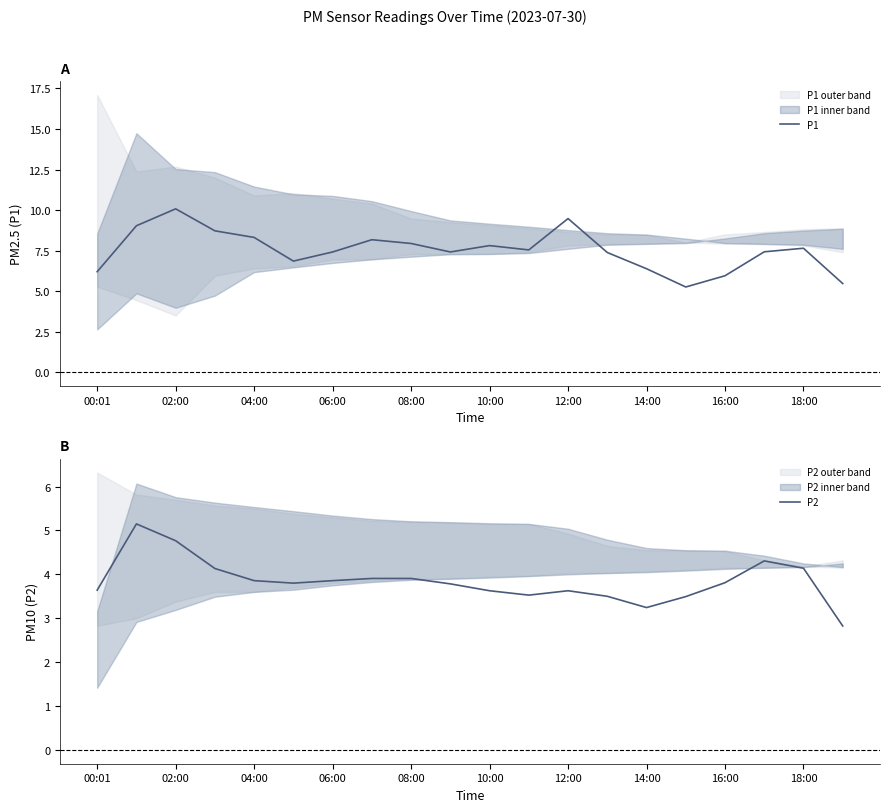

The P1 series shows 3.9 at 12:00. True or false?

False